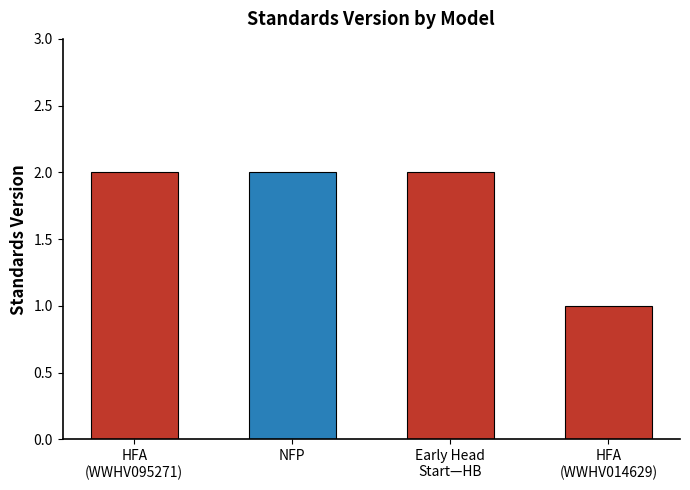

Are the bars horizontal?

No